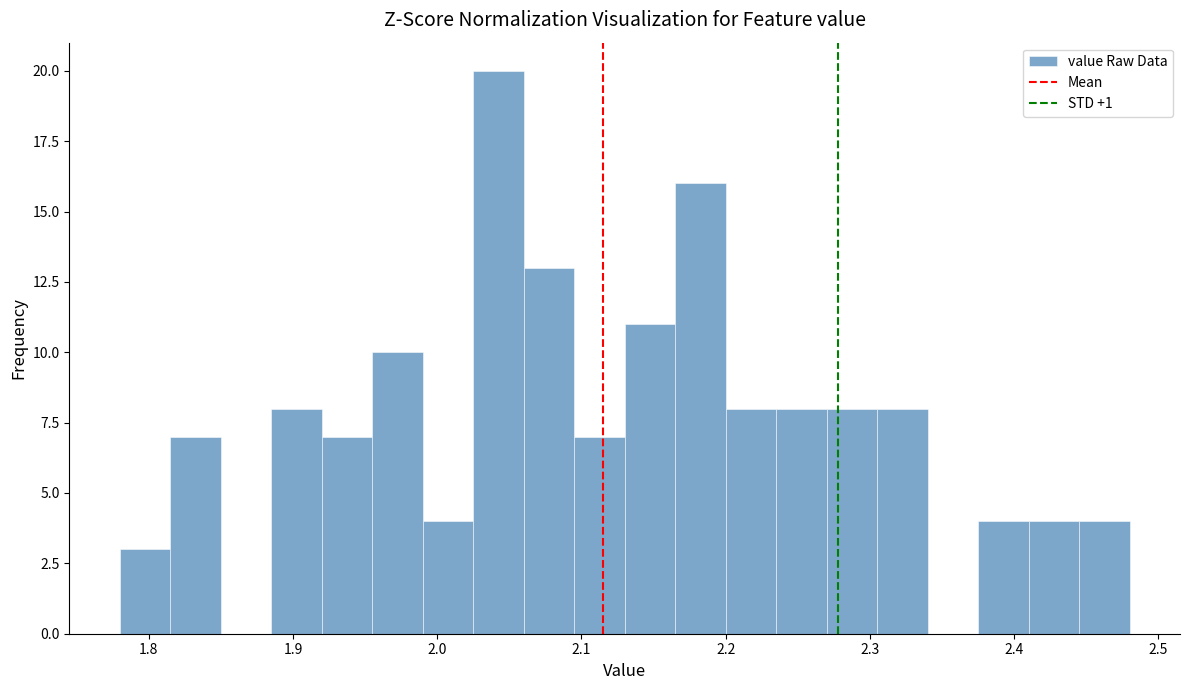

Read against the x-axis, roughly where is the centre of the tallest bar?

2.04